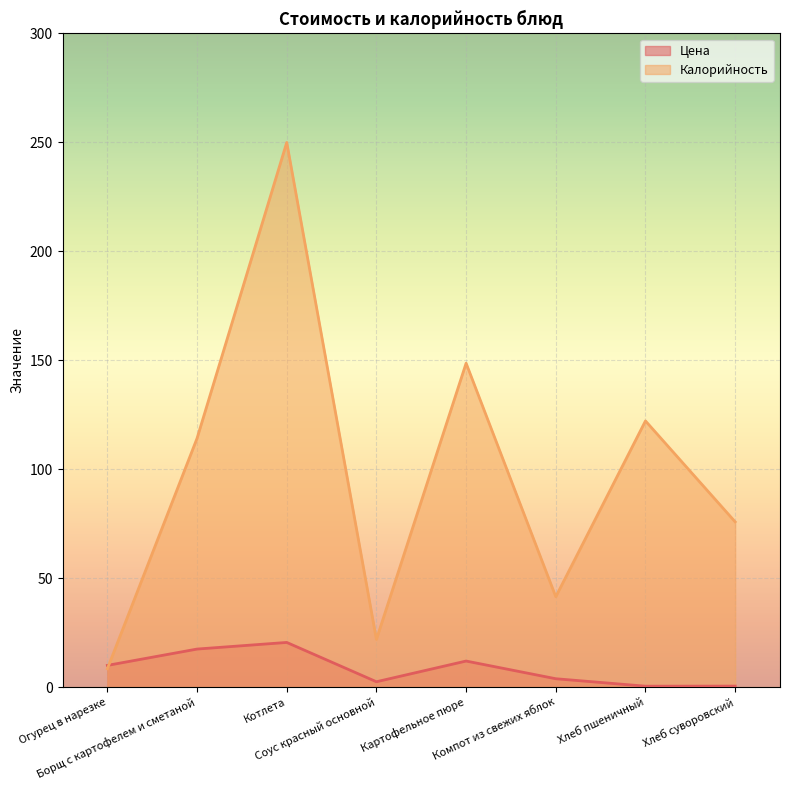

List the series in order of their peak value, highest first.

Калорийность, Цена